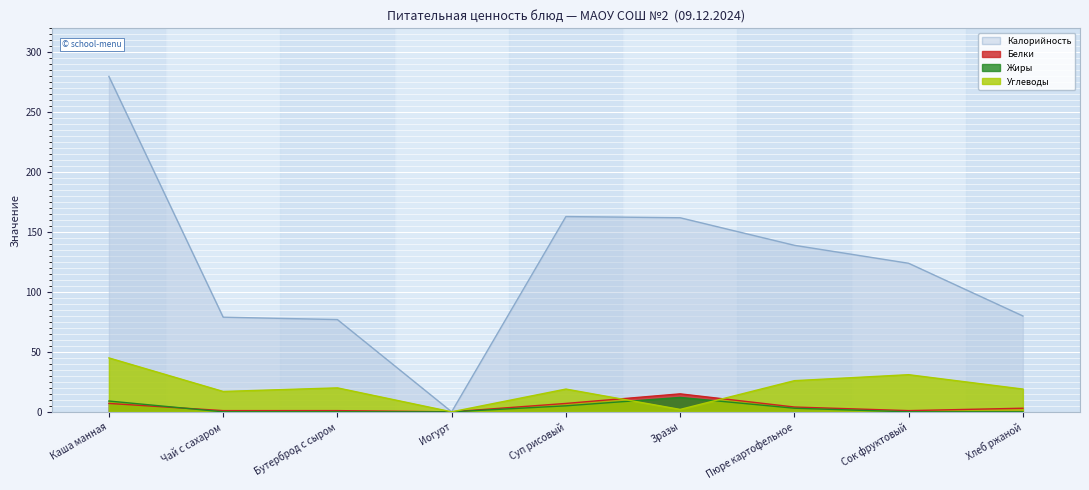

What are all the series names shown in the legend?

Калорийность, Белки, Жиры, Углеводы